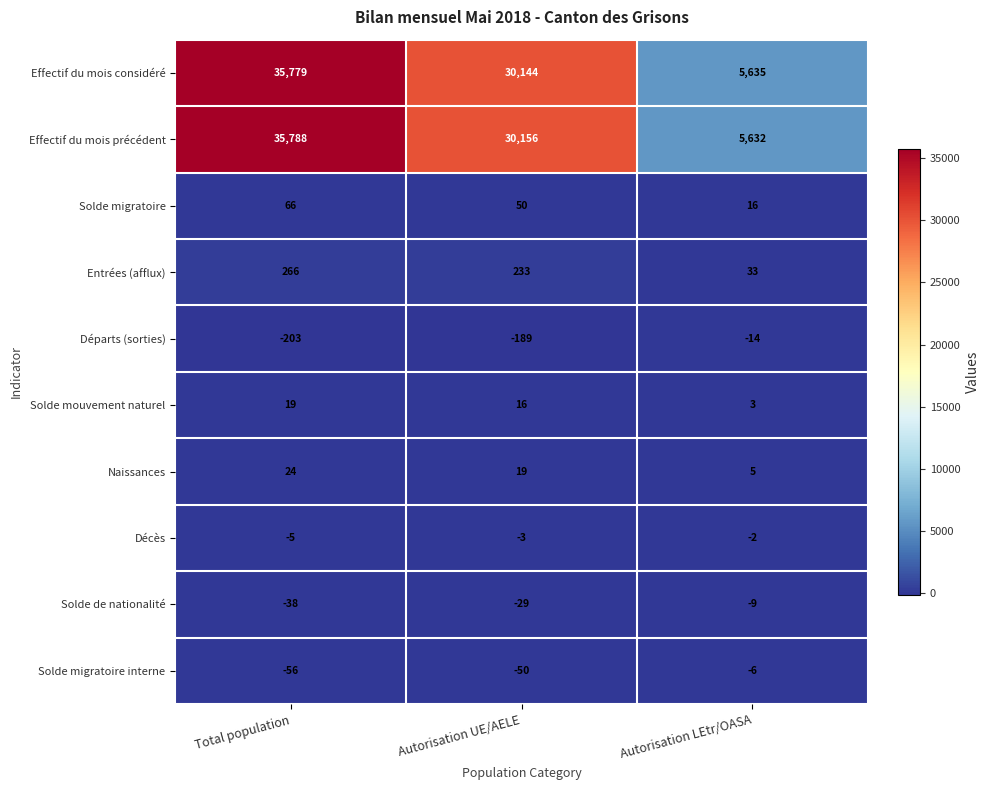

Is it true that Solde migratoire equals 94 at Total population?

False